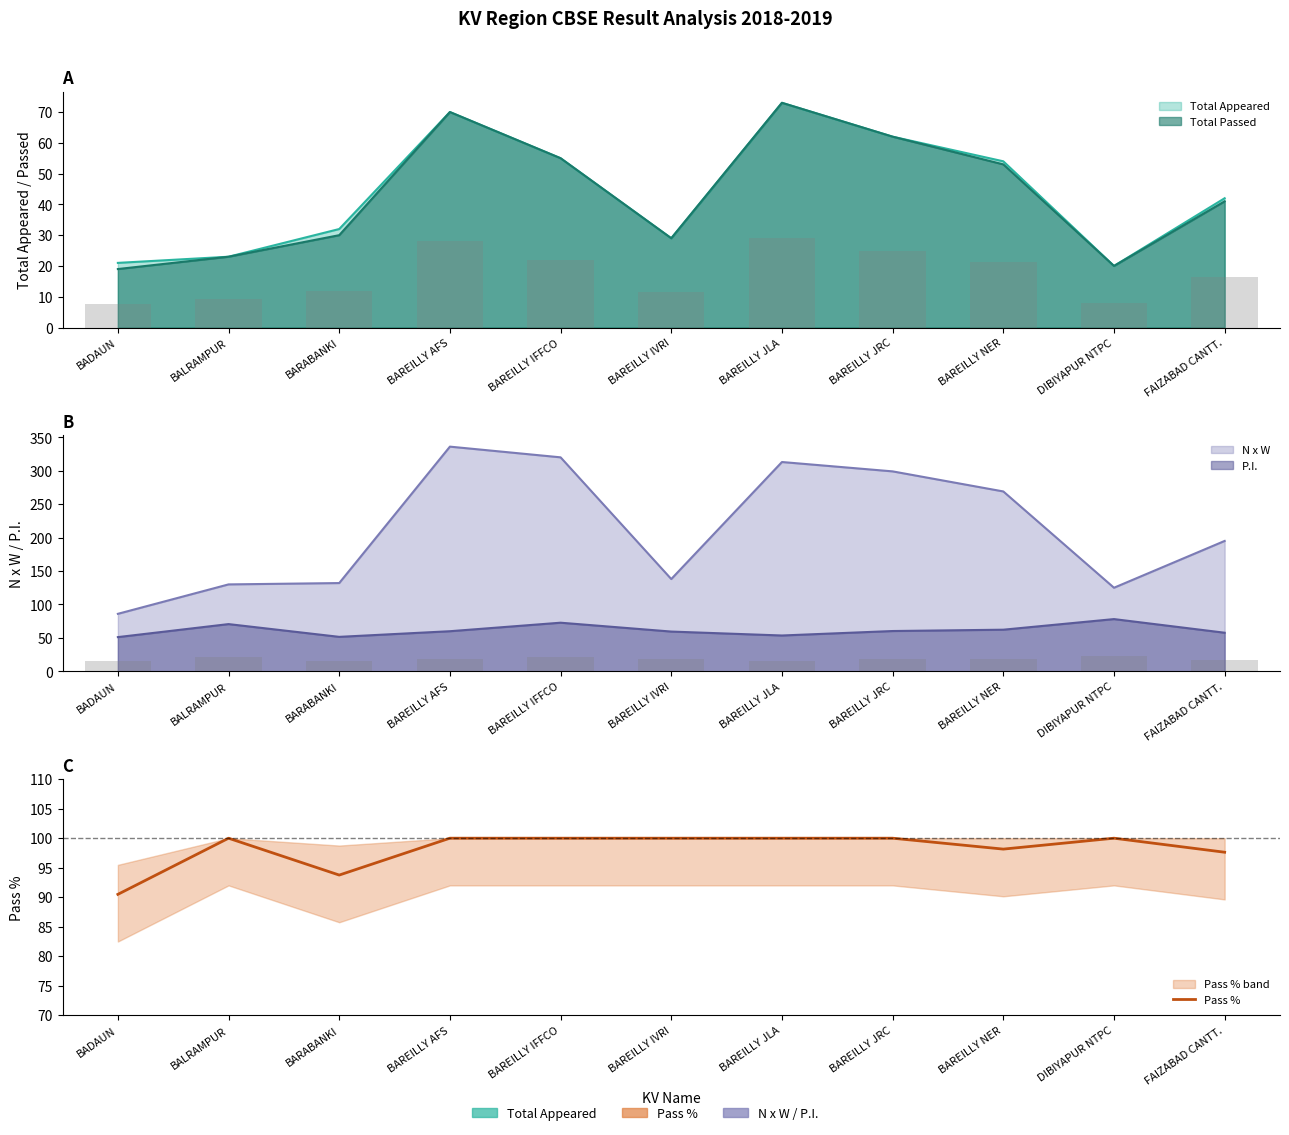

Are the bars grouped side by side (vs. stacked)?

No